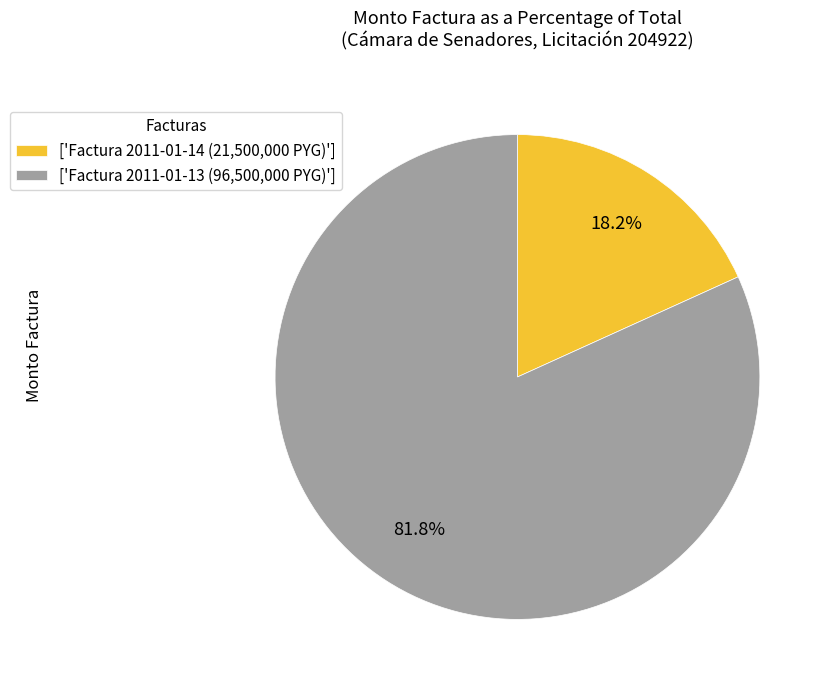

Combined, what portion of the pie is ['Factura 2011-01-13 (96,500,000 PYG)'] and ['Factura 2011-01-14 (21,500,000 PYG)']?

100.0%